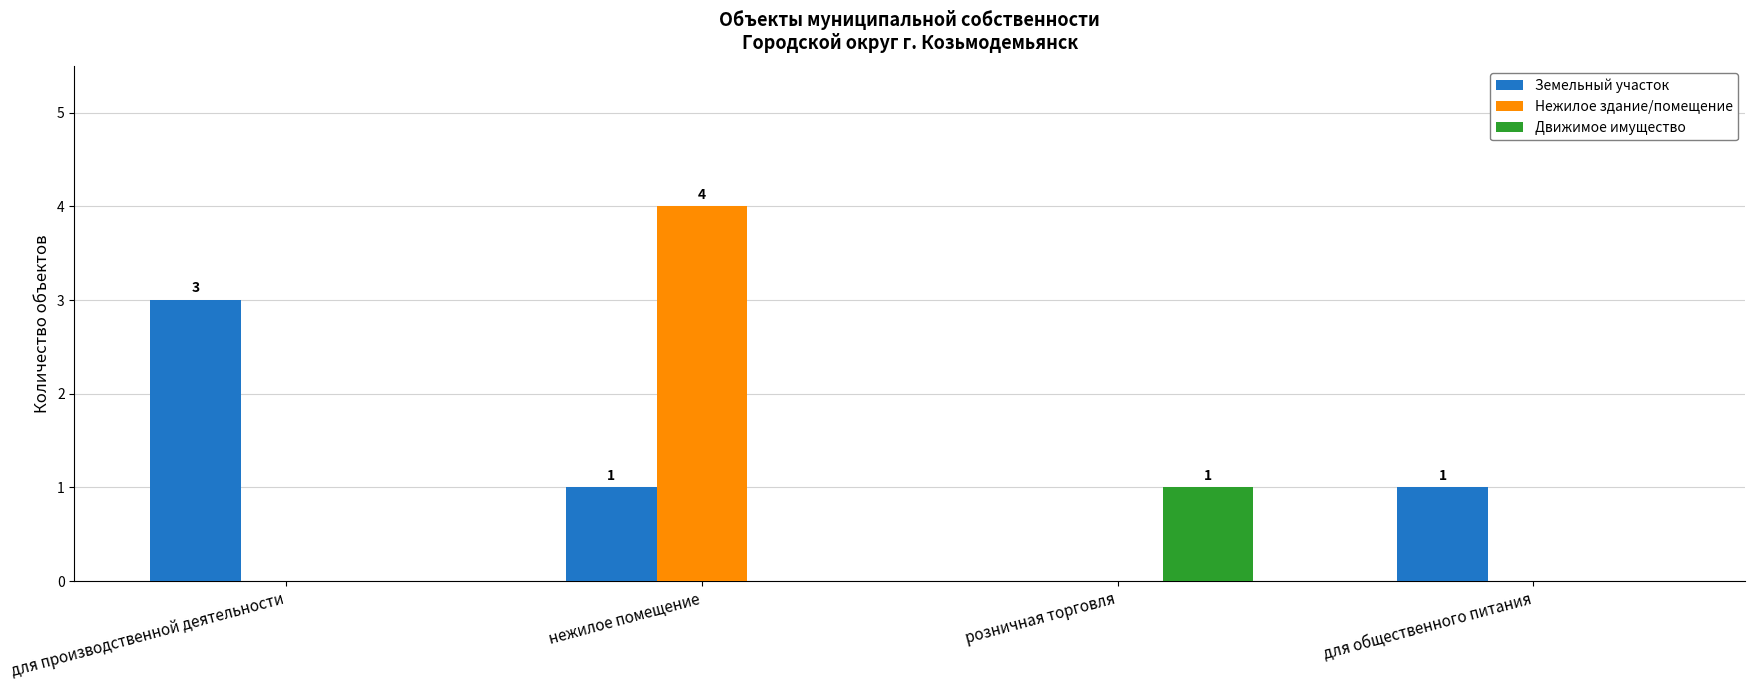

Reading right to left, list all the values displayed in this chart.

Земельный участок: для общественного питания=1	розничная торговля=0	нежилое помещение=1	для производственной деятельности=3
Нежилое здание/помещение: для общественного питания=0	розничная торговля=0	нежилое помещение=4	для производственной деятельности=0
Движимое имущество: для общественного питания=0	розничная торговля=1	нежилое помещение=0	для производственной деятельности=0